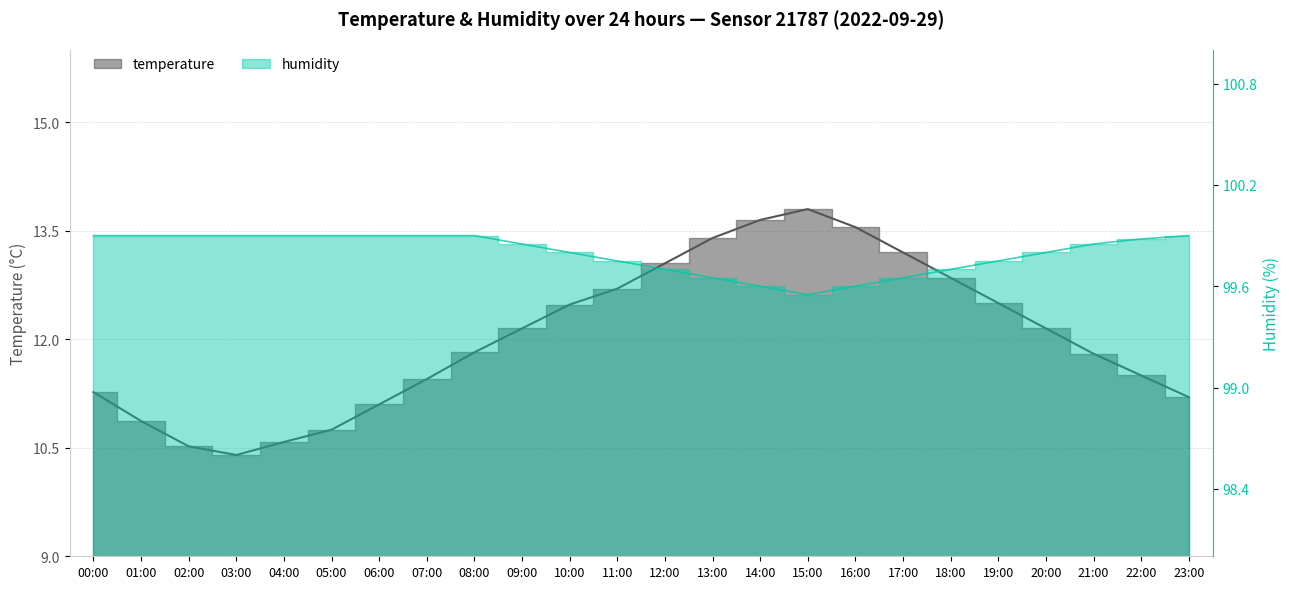

Is it true that temperature equals 13.6 at 16:00?

True